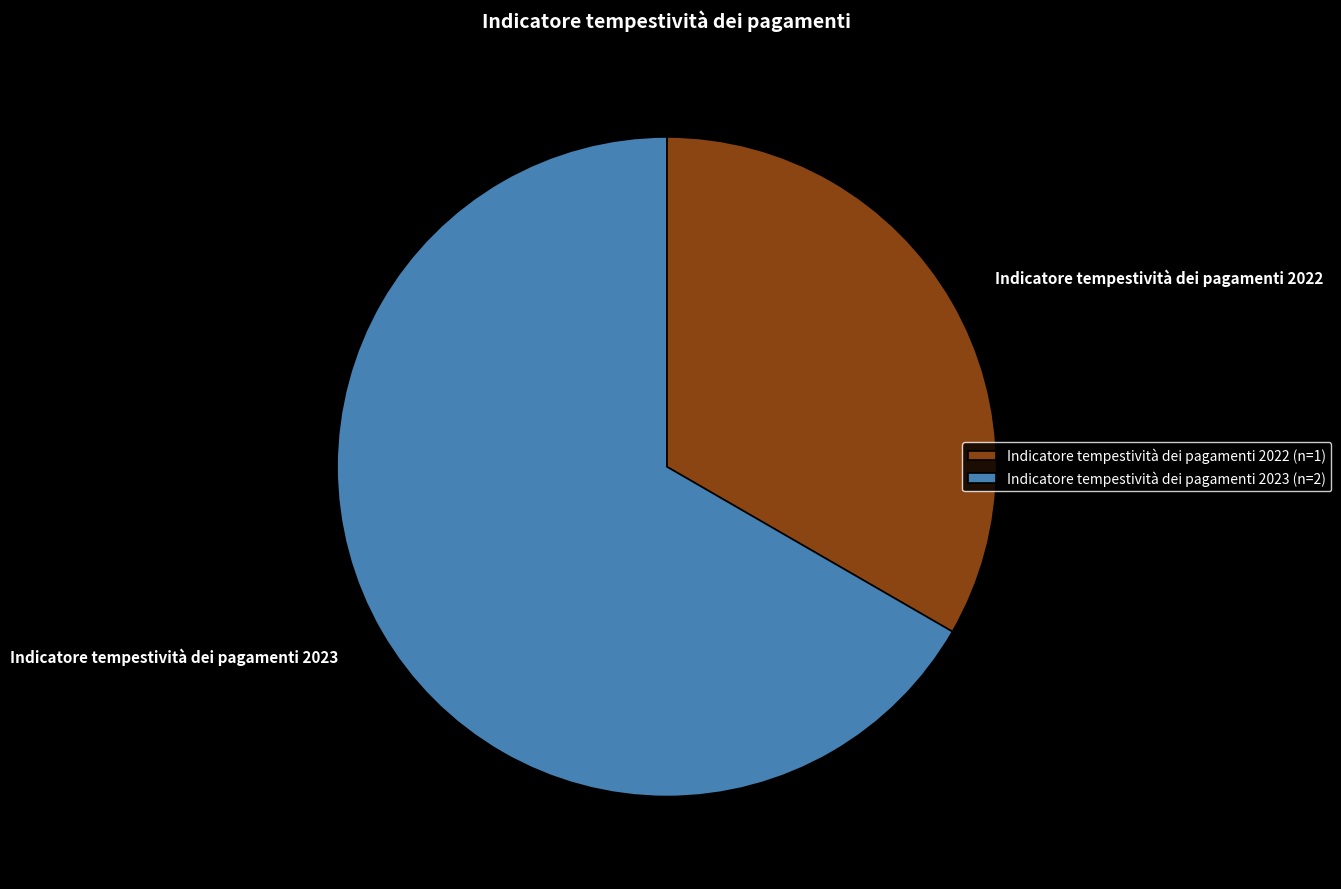

How many segments does this pie chart have?

2